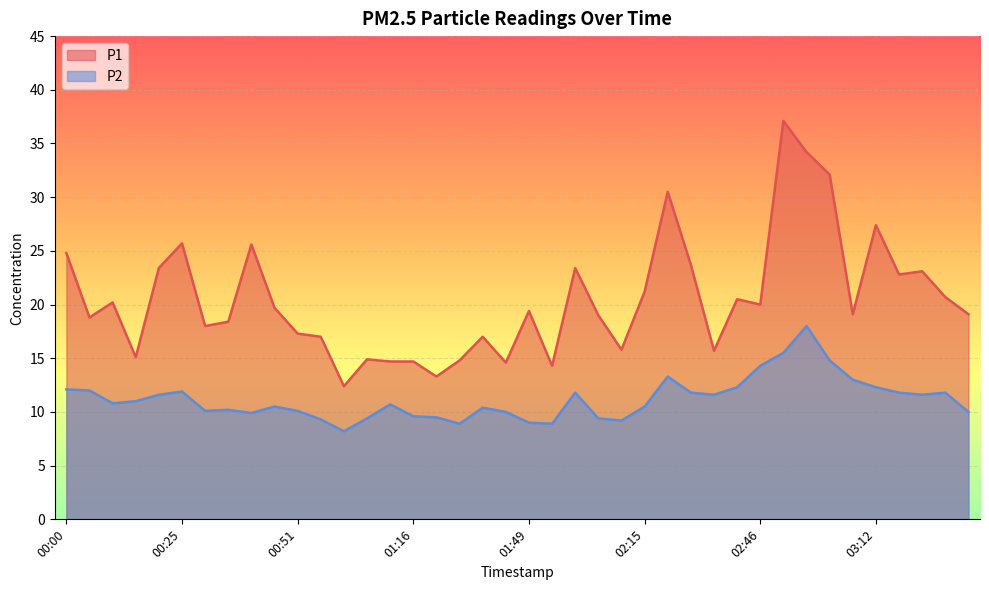

Which has a higher value, 01:49 or 00:00?

00:00